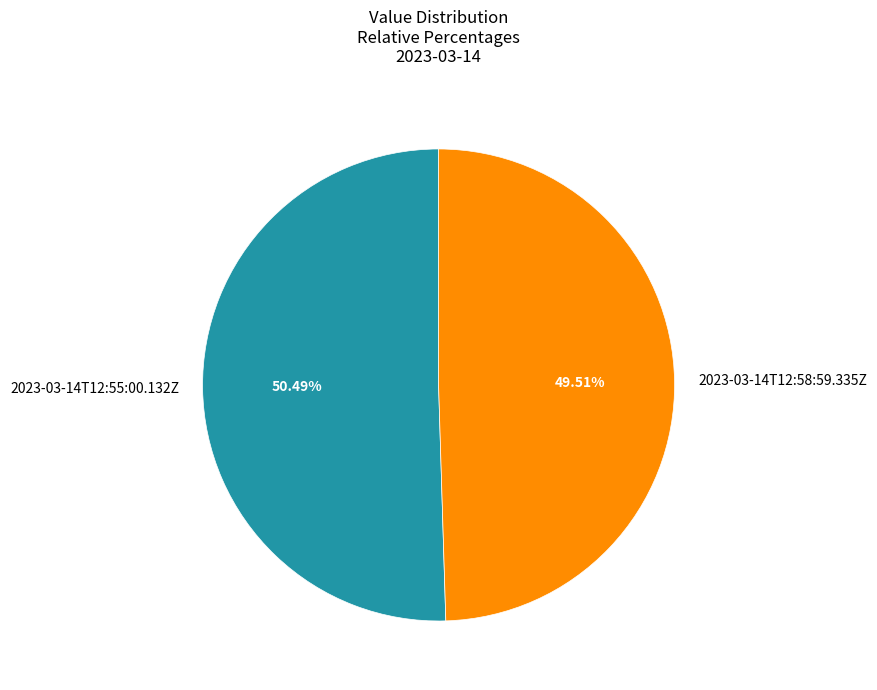

How many slices are in this pie chart?

2